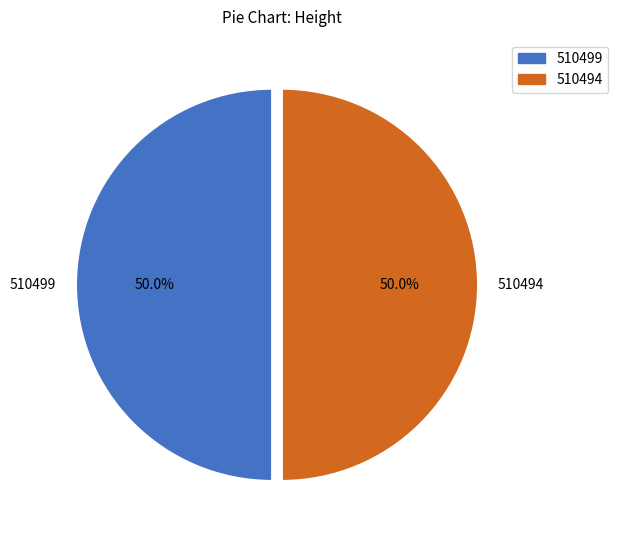

To the nearest percent, what is the average slice percentage?

50%